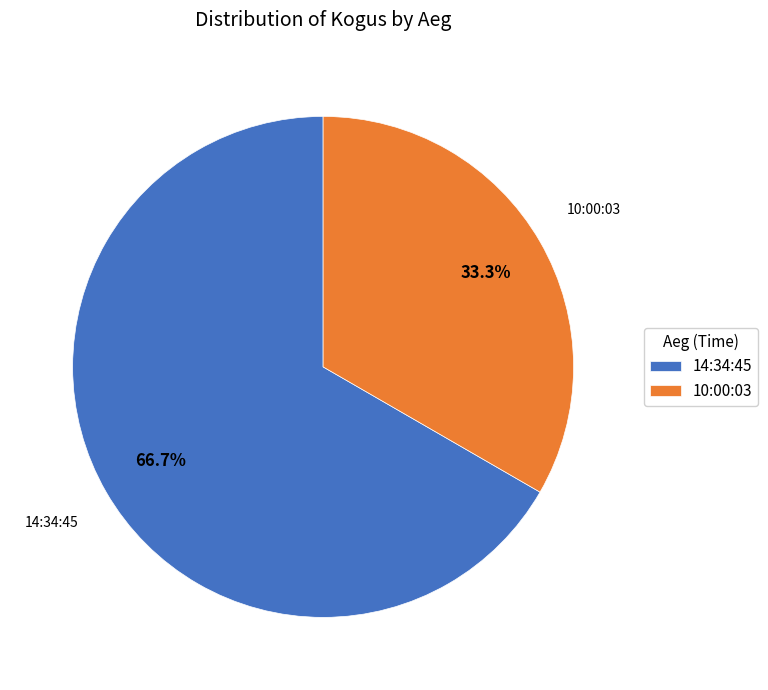

Count the number of slices in the pie.

2